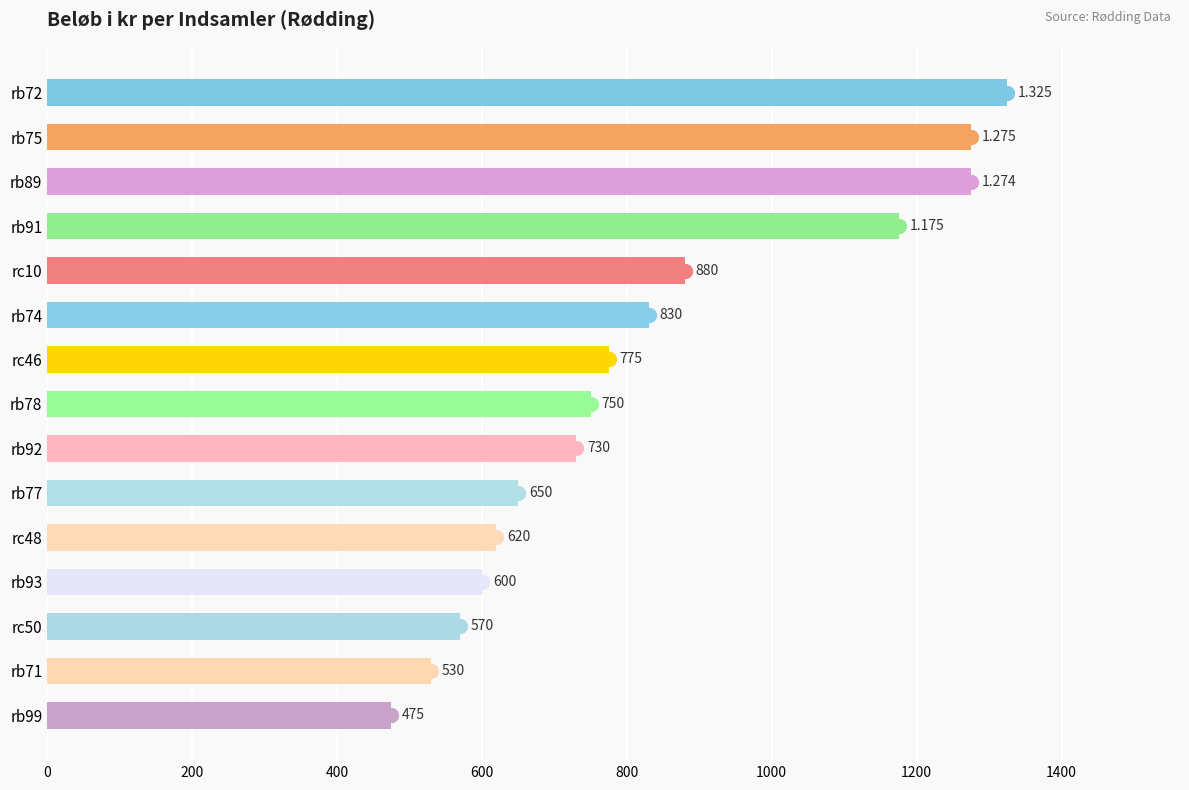

Rank the categories by value from lowest to highest.

rb99, rb71, rc50, rb93, rc48, rb77, rb92, rb78, rc46, rb74, rc10, rb91, rb89, rb75, rb72